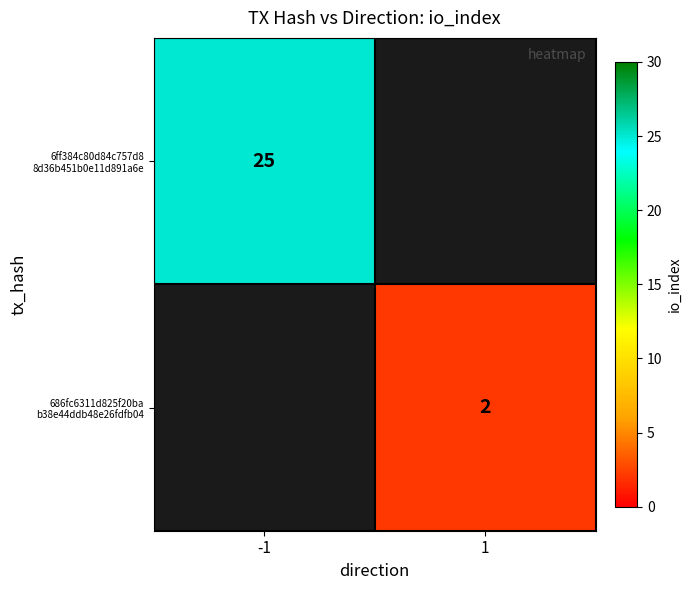

True or false: 6ff384c80d84c757d8 8d36b451b0e11d891a6e has a value of 32.9 at -1.

False